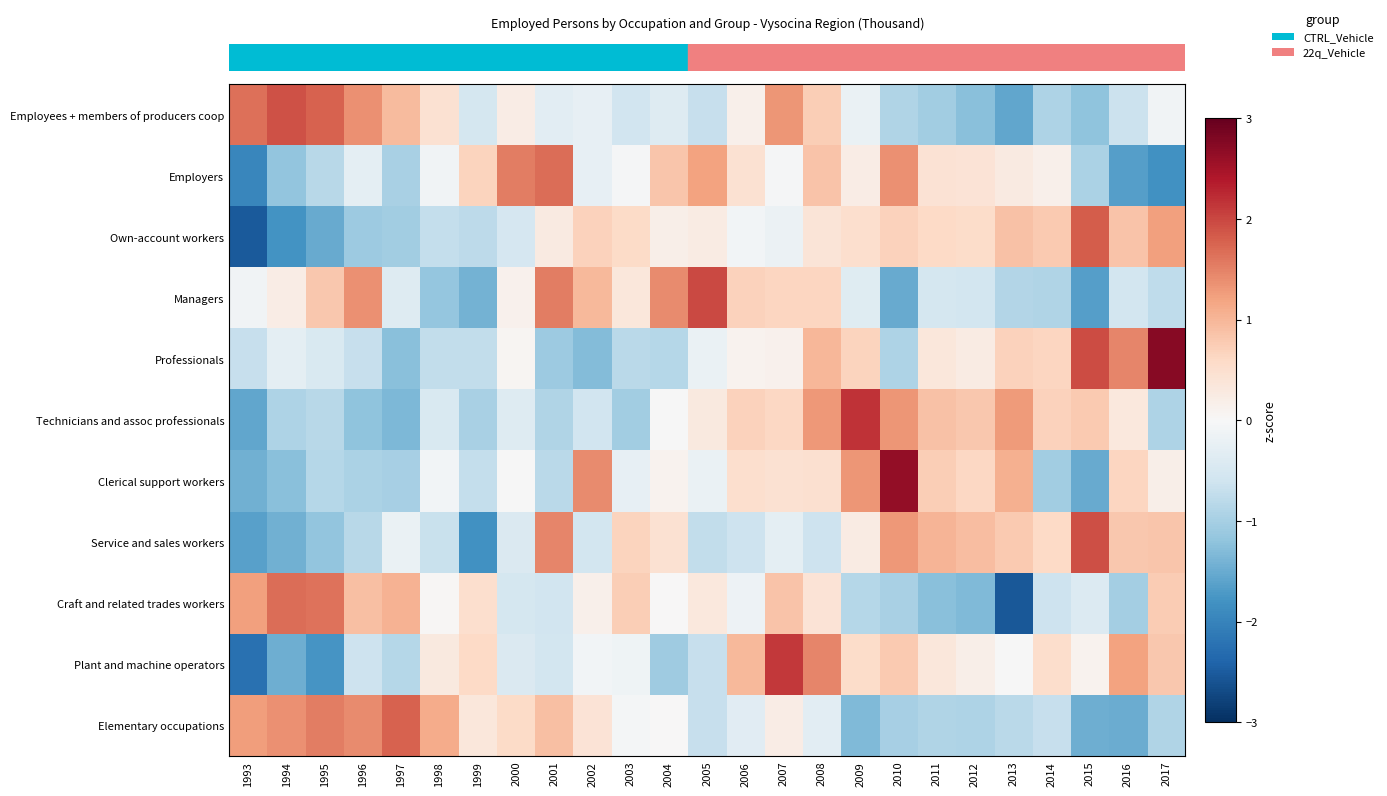

Count the number of data series in this chart.

11